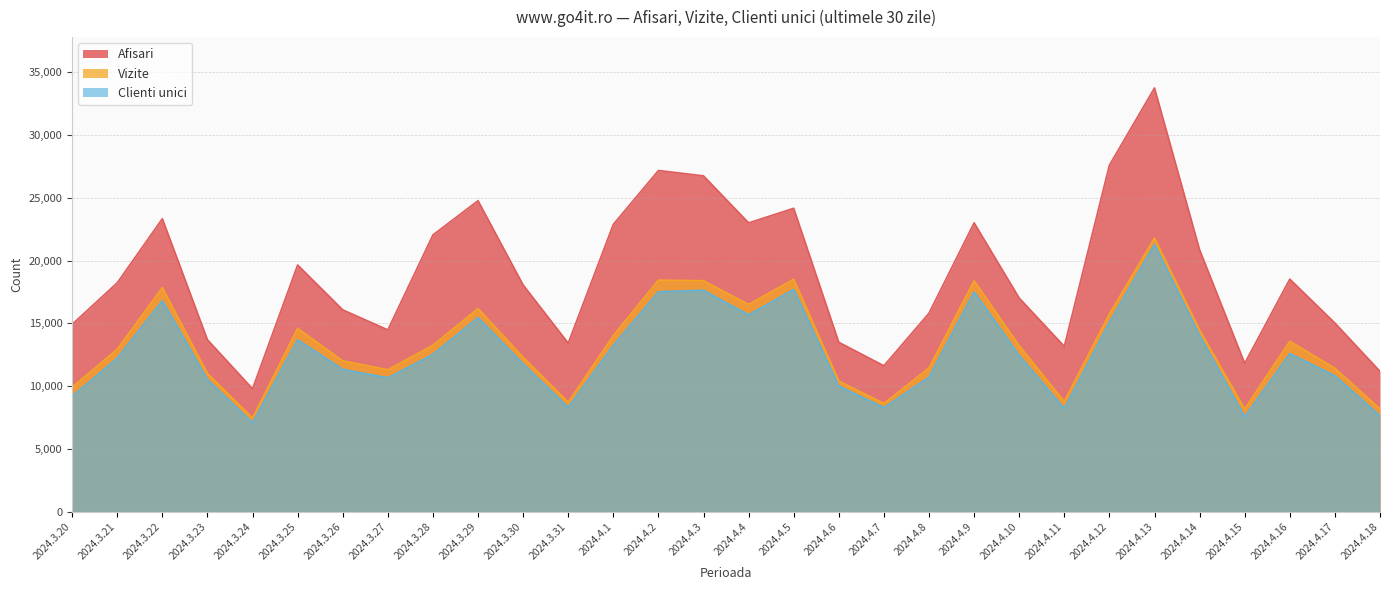

Does the chart display data point markers on the line(s)?

No